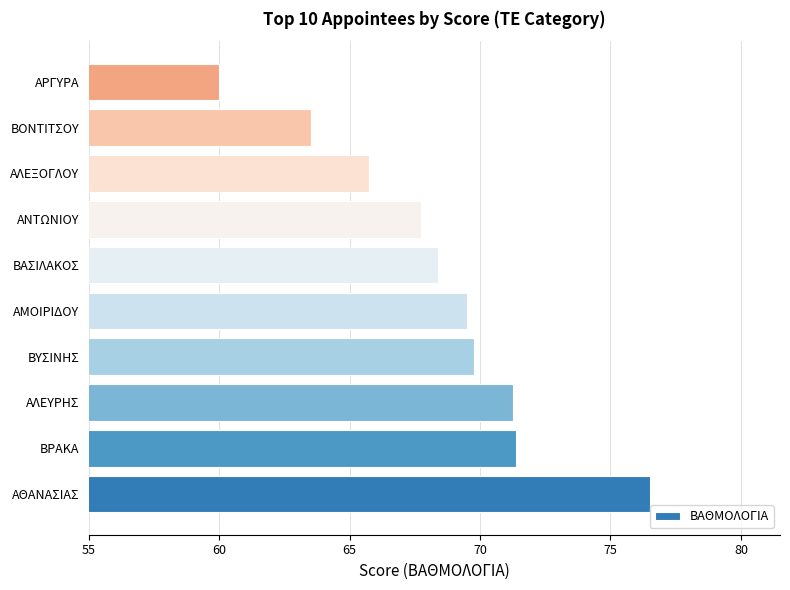

What is the change in value from ΒΡΑΚΑ to ΑΝΤΩΝΙΟΥ?

-3.6